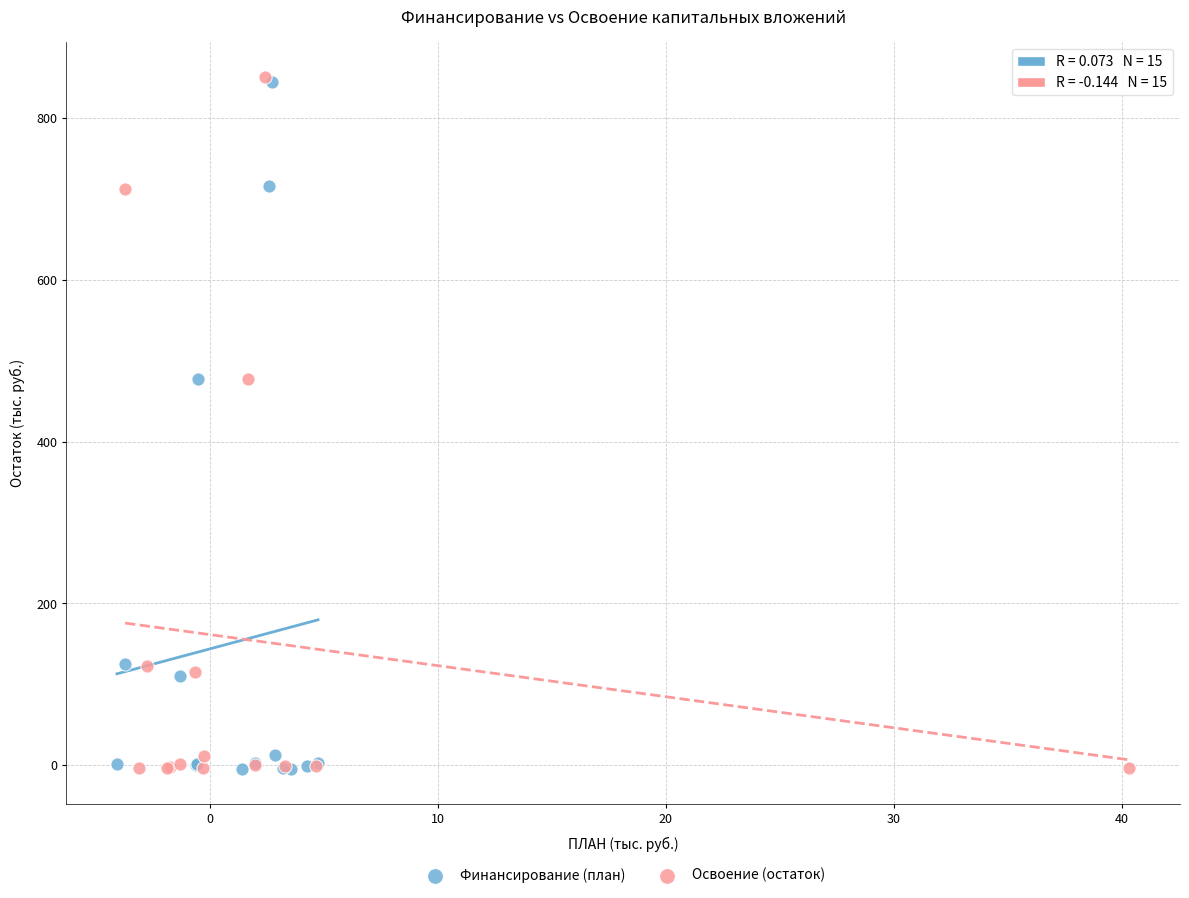

What are all the series names shown in the legend?

Финансирование (план), Освоение (остаток)